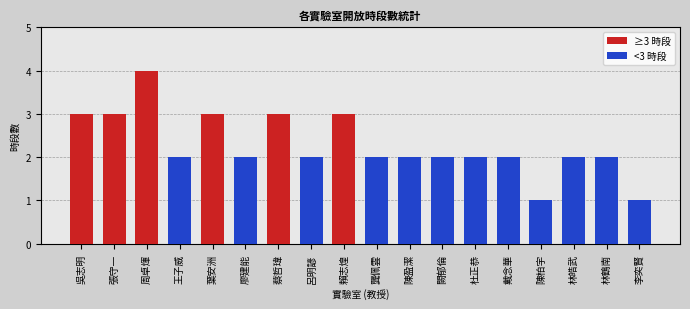

Which category has the highest value in the ≥3 時段 series?

周卓煇